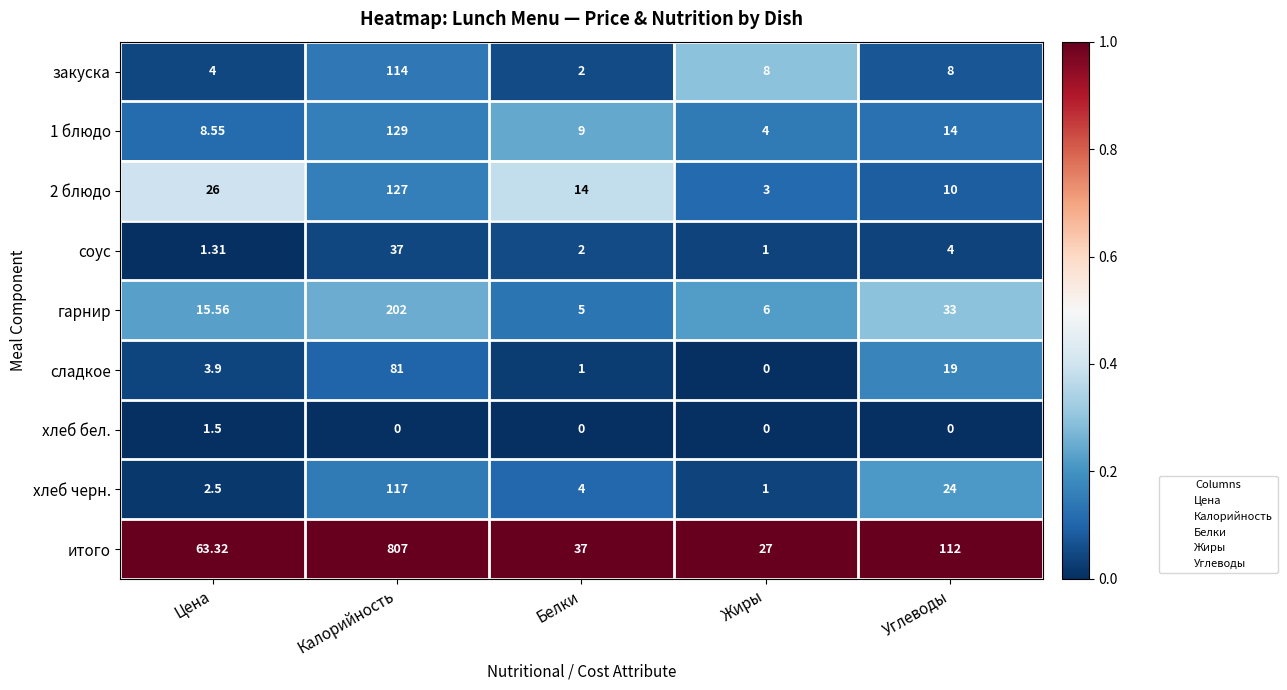

Which series has the largest total across all categories?

итого